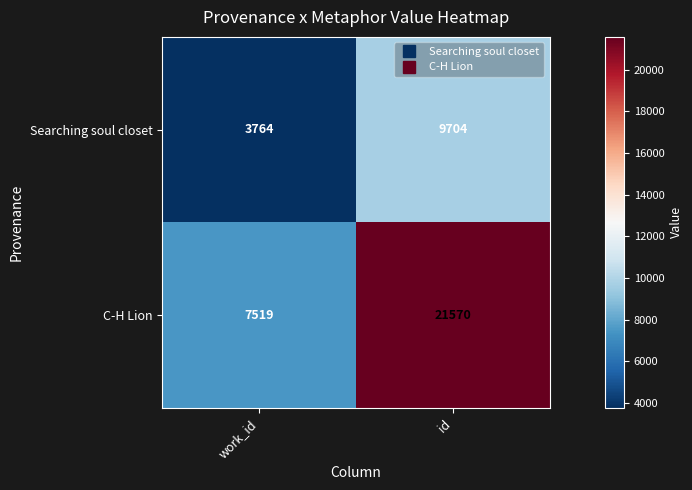

Count the number of data series in this chart.

2